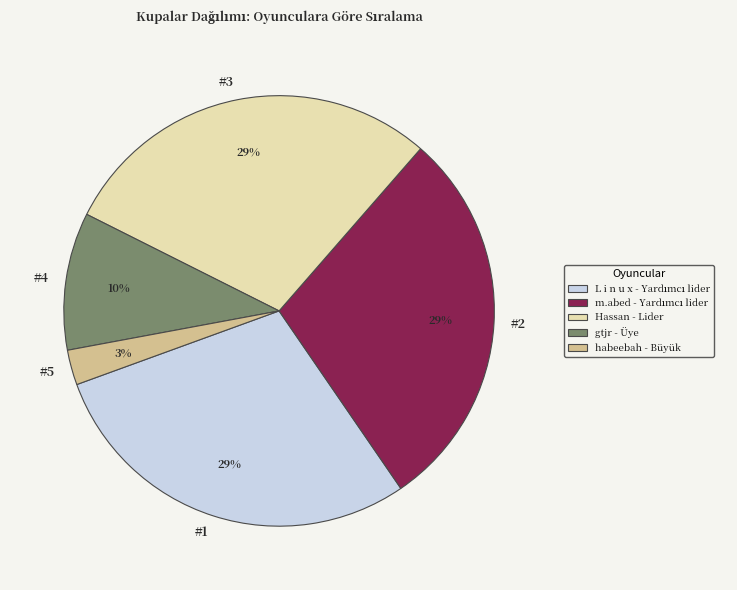

Is there any slice that represents more than half of the pie?

No